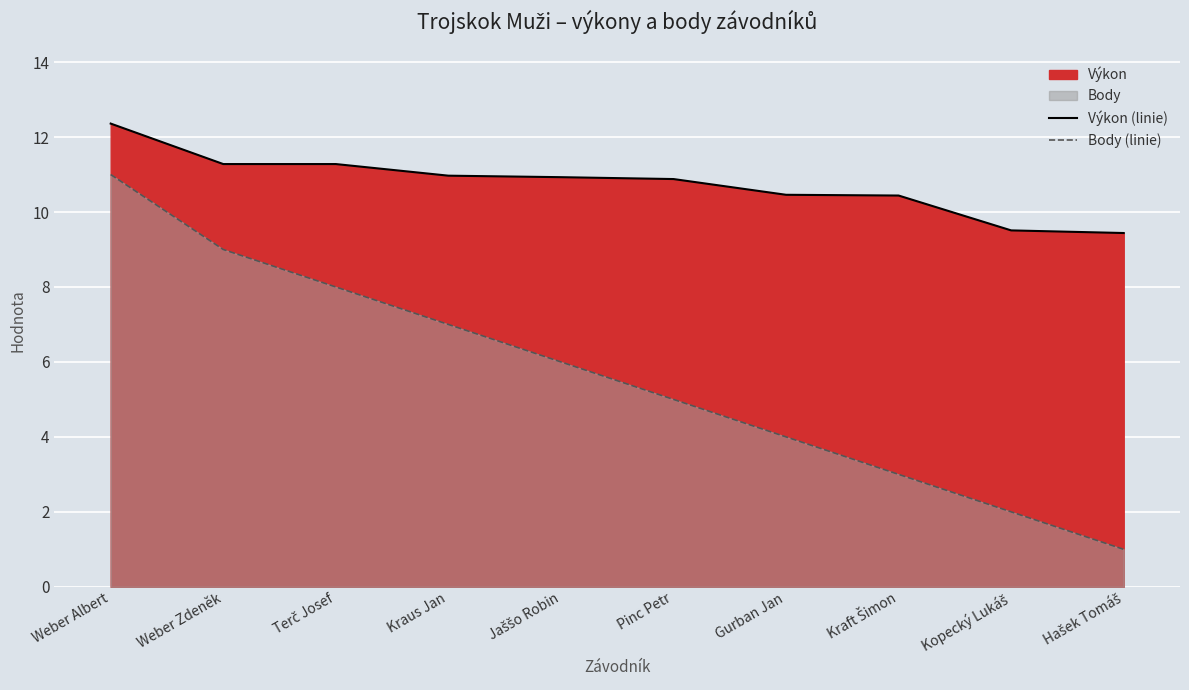

Between Weber Albert and Jaššo Robin, which is larger?

Weber Albert